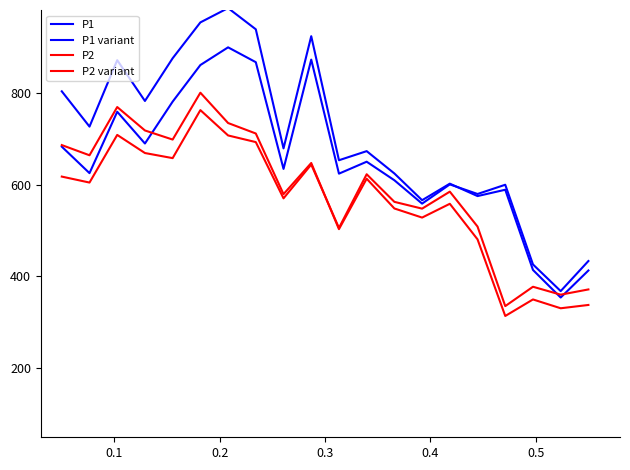

True or false: P2 variant and P1 variant intersect in this chart.

False